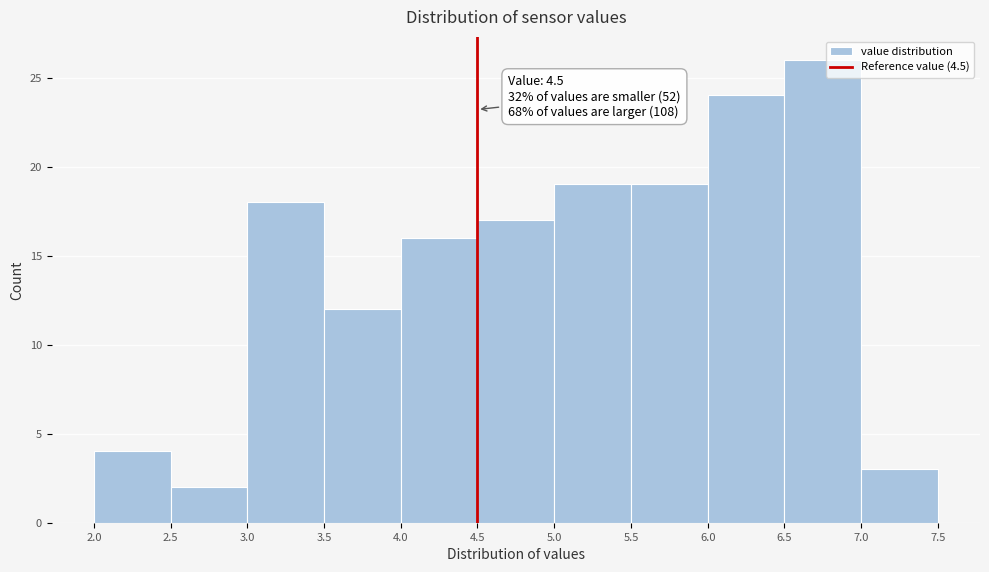

Over which range of the x-axis is the bar tallest?

6.5 to 7.0